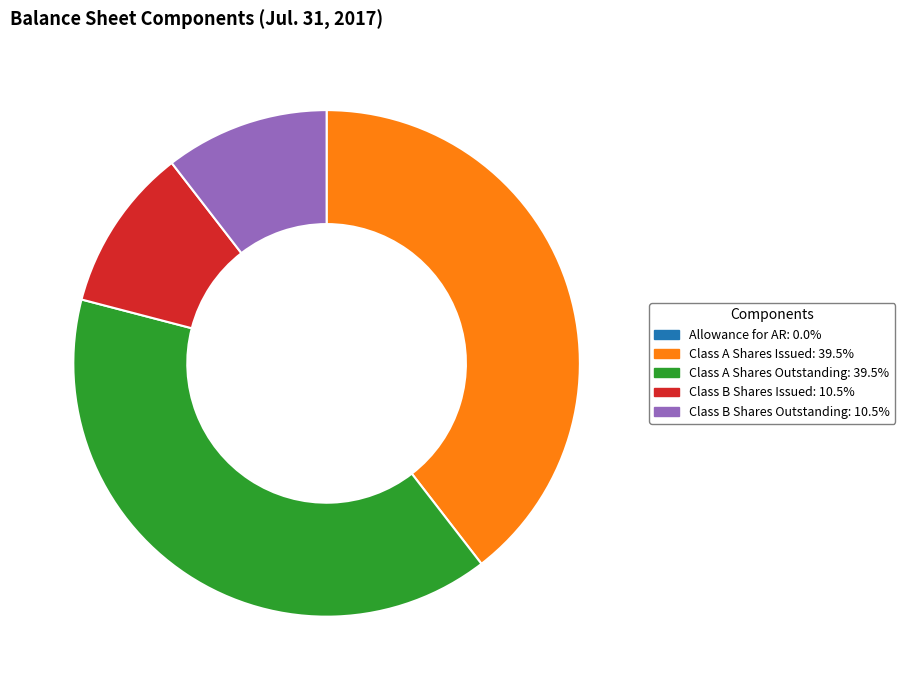

Is there a majority slice in this chart?

No